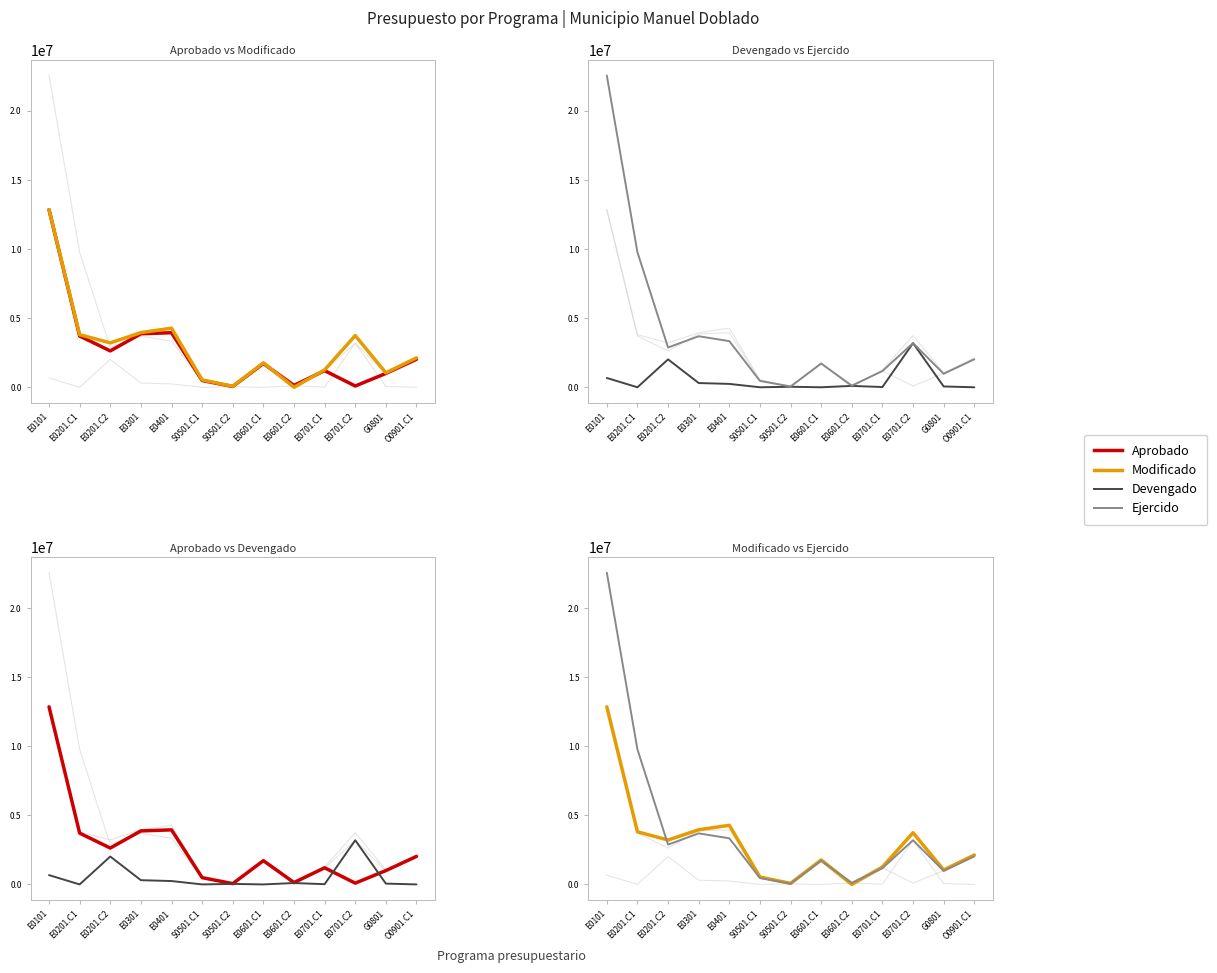

What is the difference between the maximum and minimum values in the Ejercido series?

22506427